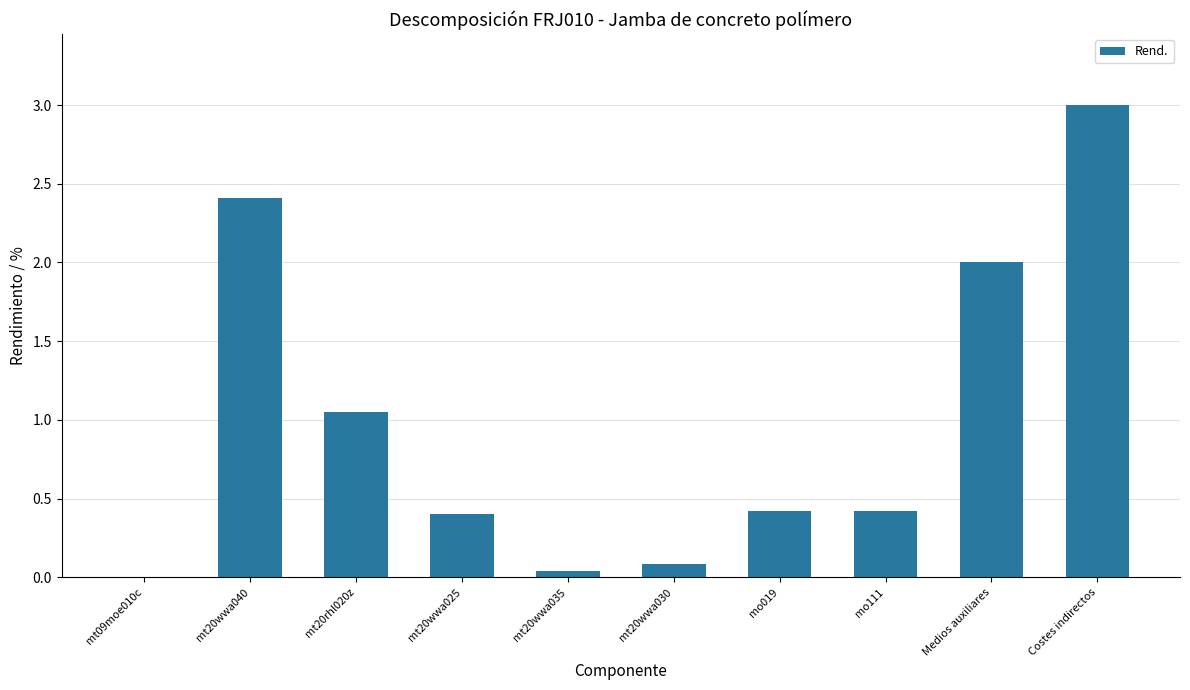

Between Costes indirectos and mt20rhl020z, which is larger?

Costes indirectos